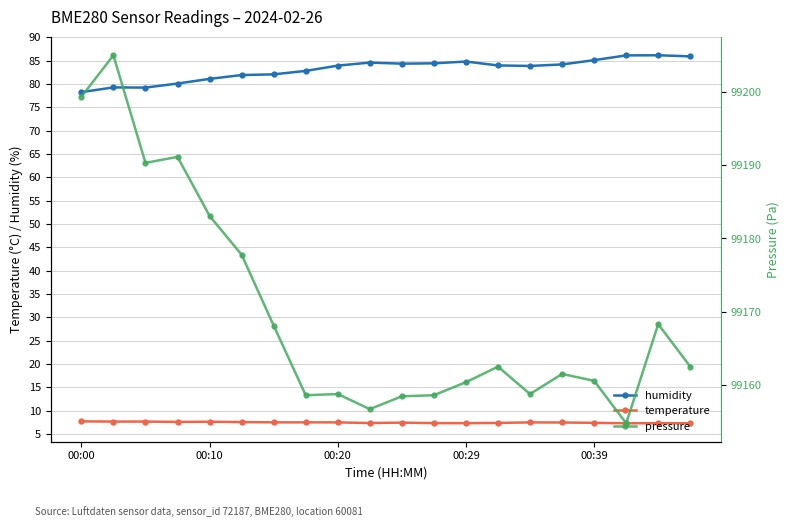

The temperature series shows 7.5 at 00:20. True or false?

True